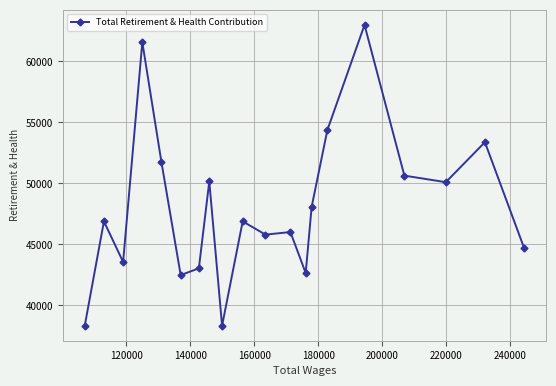

True or false: there are more than 2 points higher than both neighbors.

True